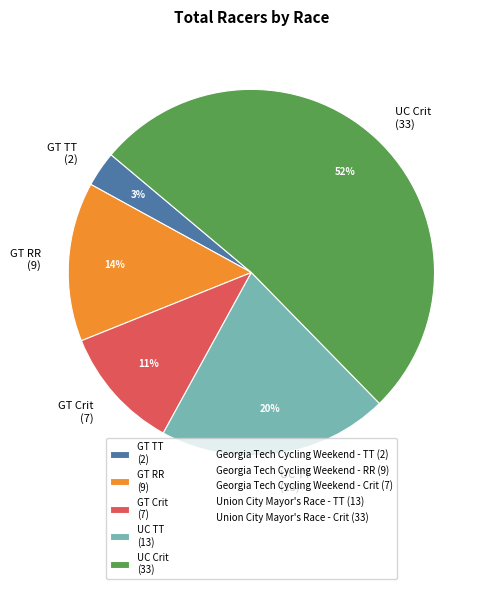

What percentage is the GT Crit (7) slice, to the nearest percent?

11%